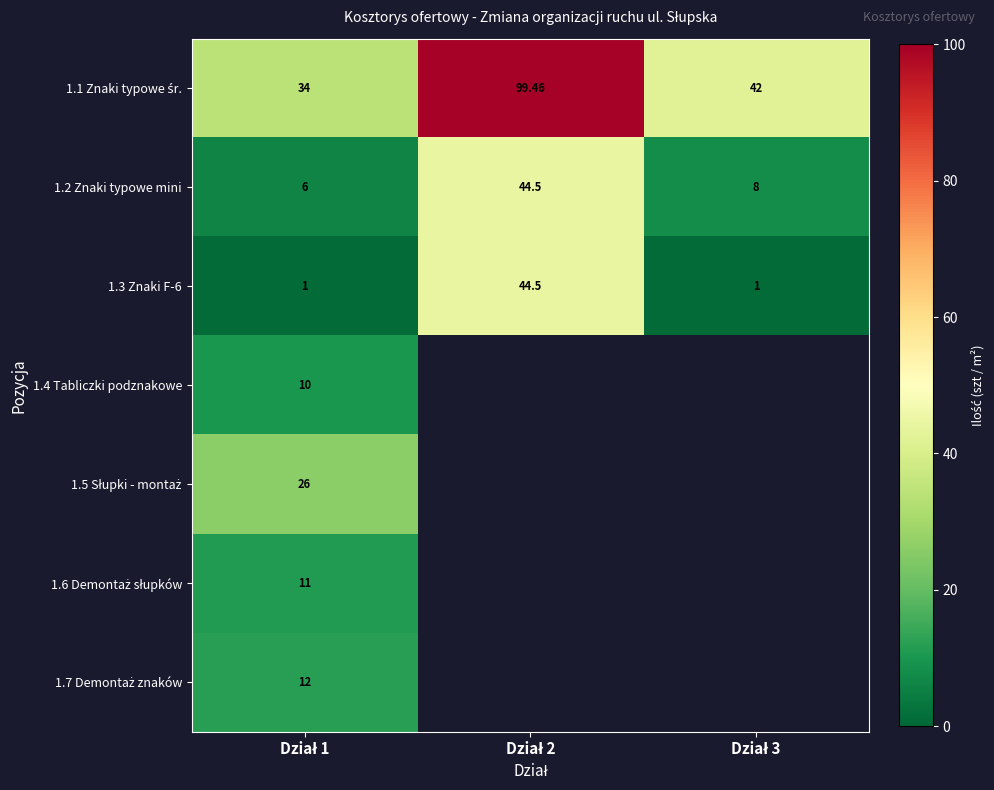

Which label corresponds to the largest value in the chart?

Dział 2